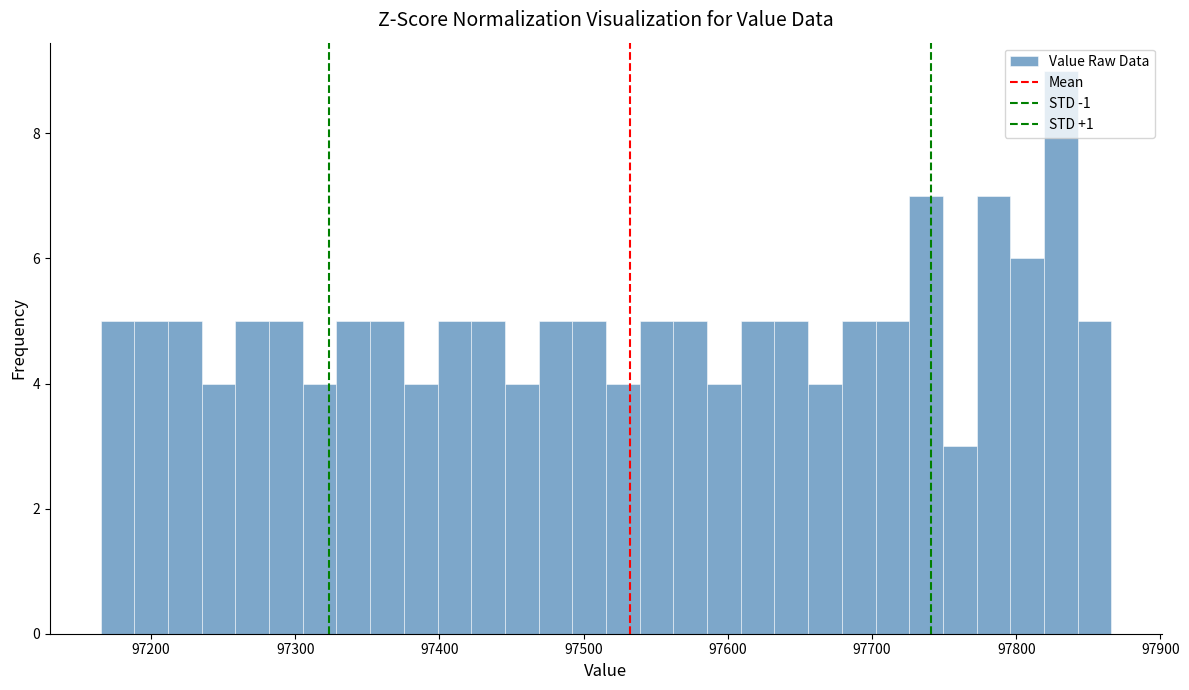

Around what value on the x-axis is the tallest bar? Give the approximate position of its centre, as read against the axis.

97830